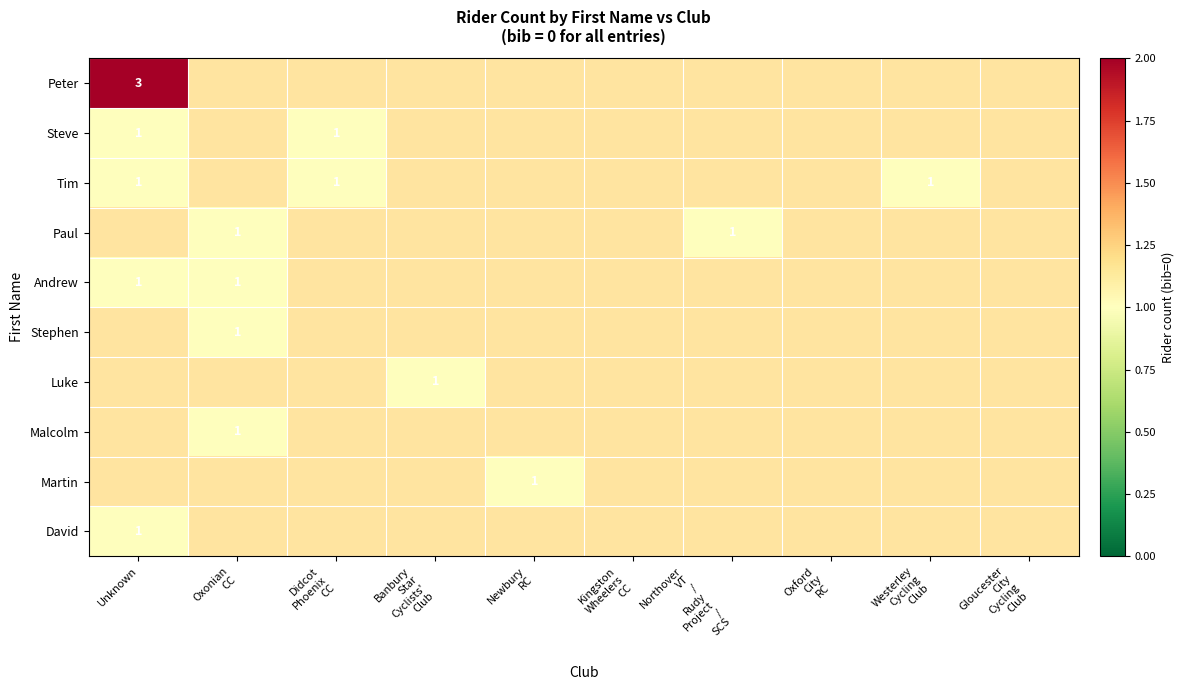

Which category has the lowest value in the Stephen series?

Unknown